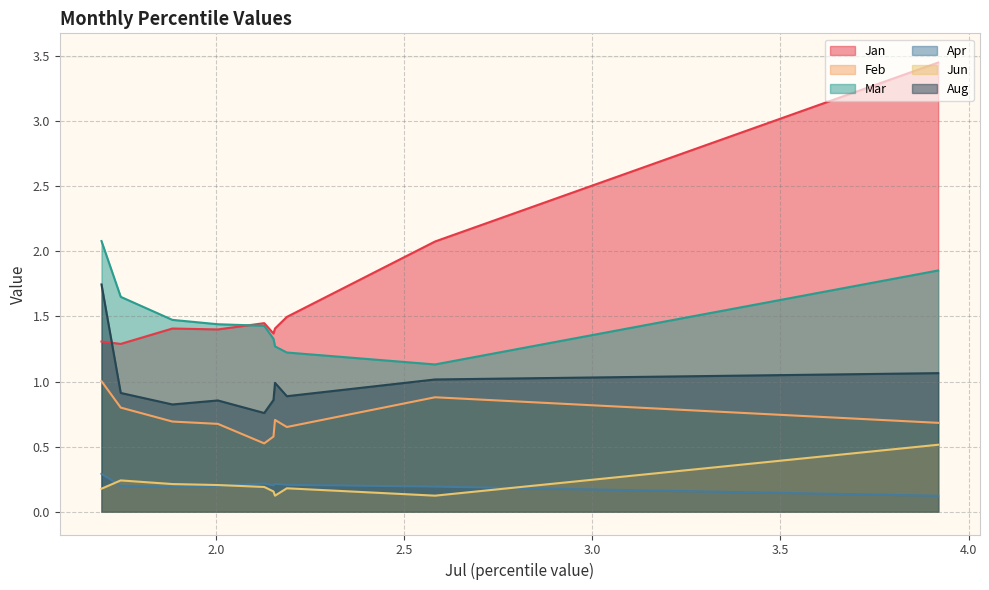

What is the lowest value of the Mar series?

1.1